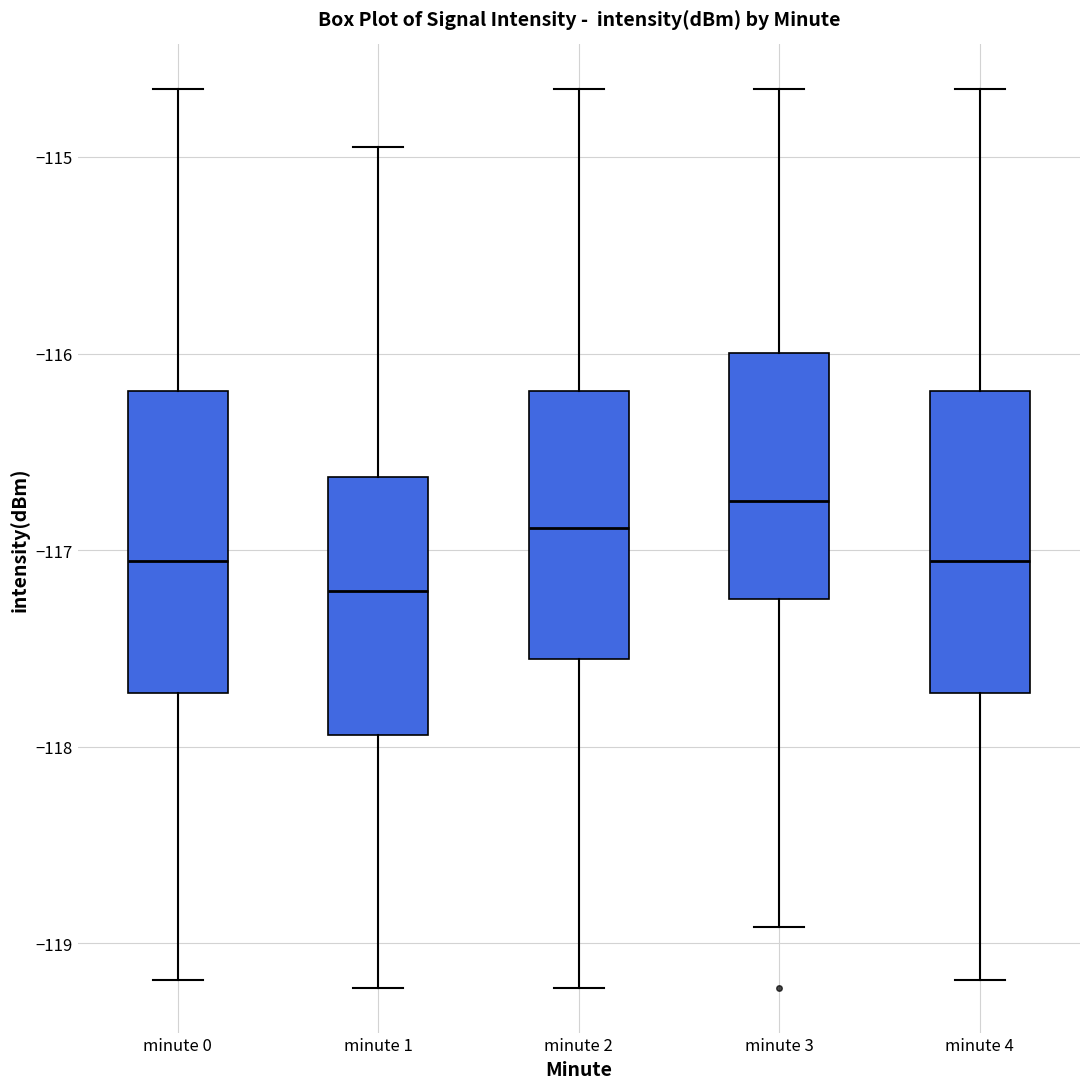

Which box has the lowest median line?

minute 1